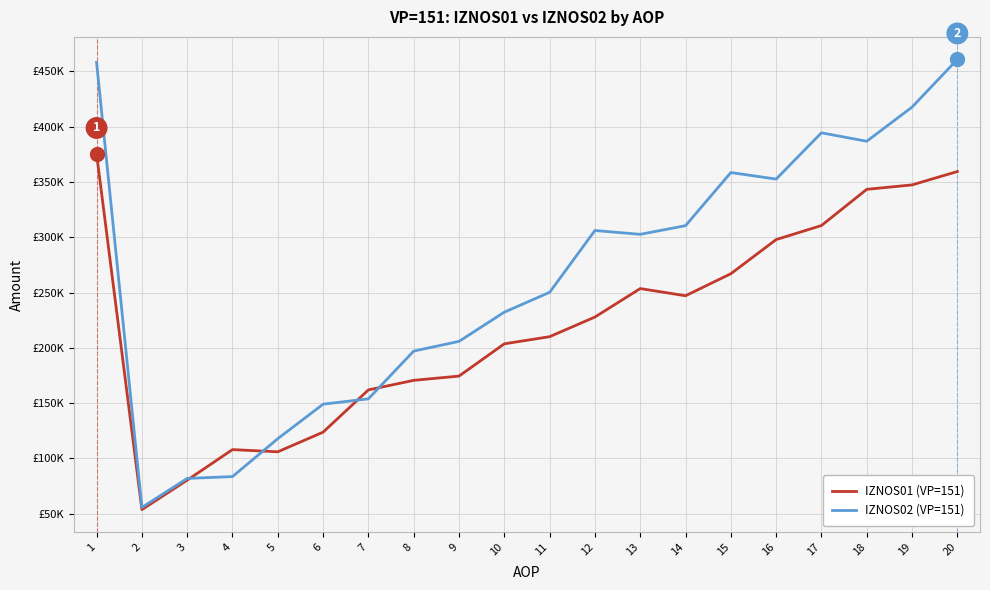

What is the spread (max minus min) of values at 5?

11883.2